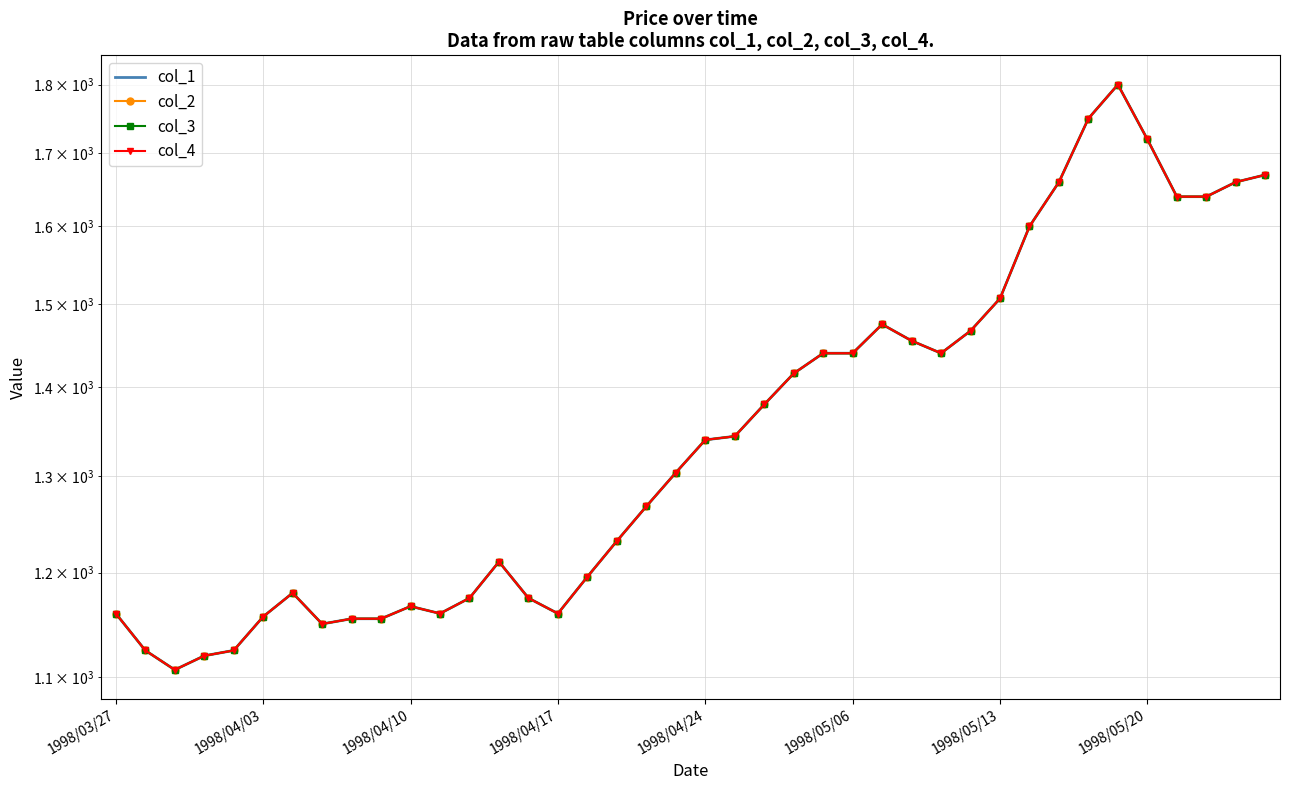

How many lines are shown in the chart?

4